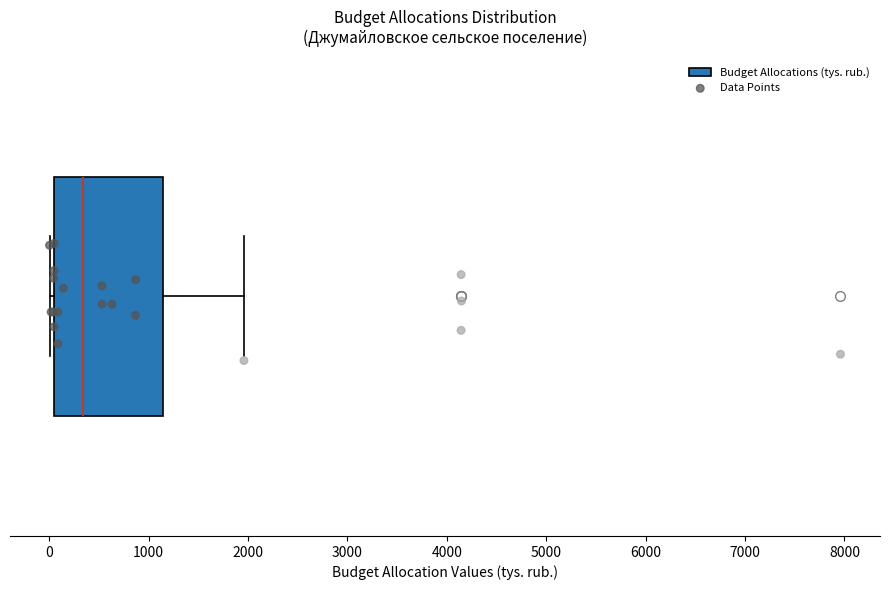

Read this box plot against the x-axis: the position of the median line, the range covered by the box, and the ends of both whiskers. The values are not printed on the chart, so give them approximately, as read against the axis.

median 300, box 100 to 1100, whiskers 0 to 2000